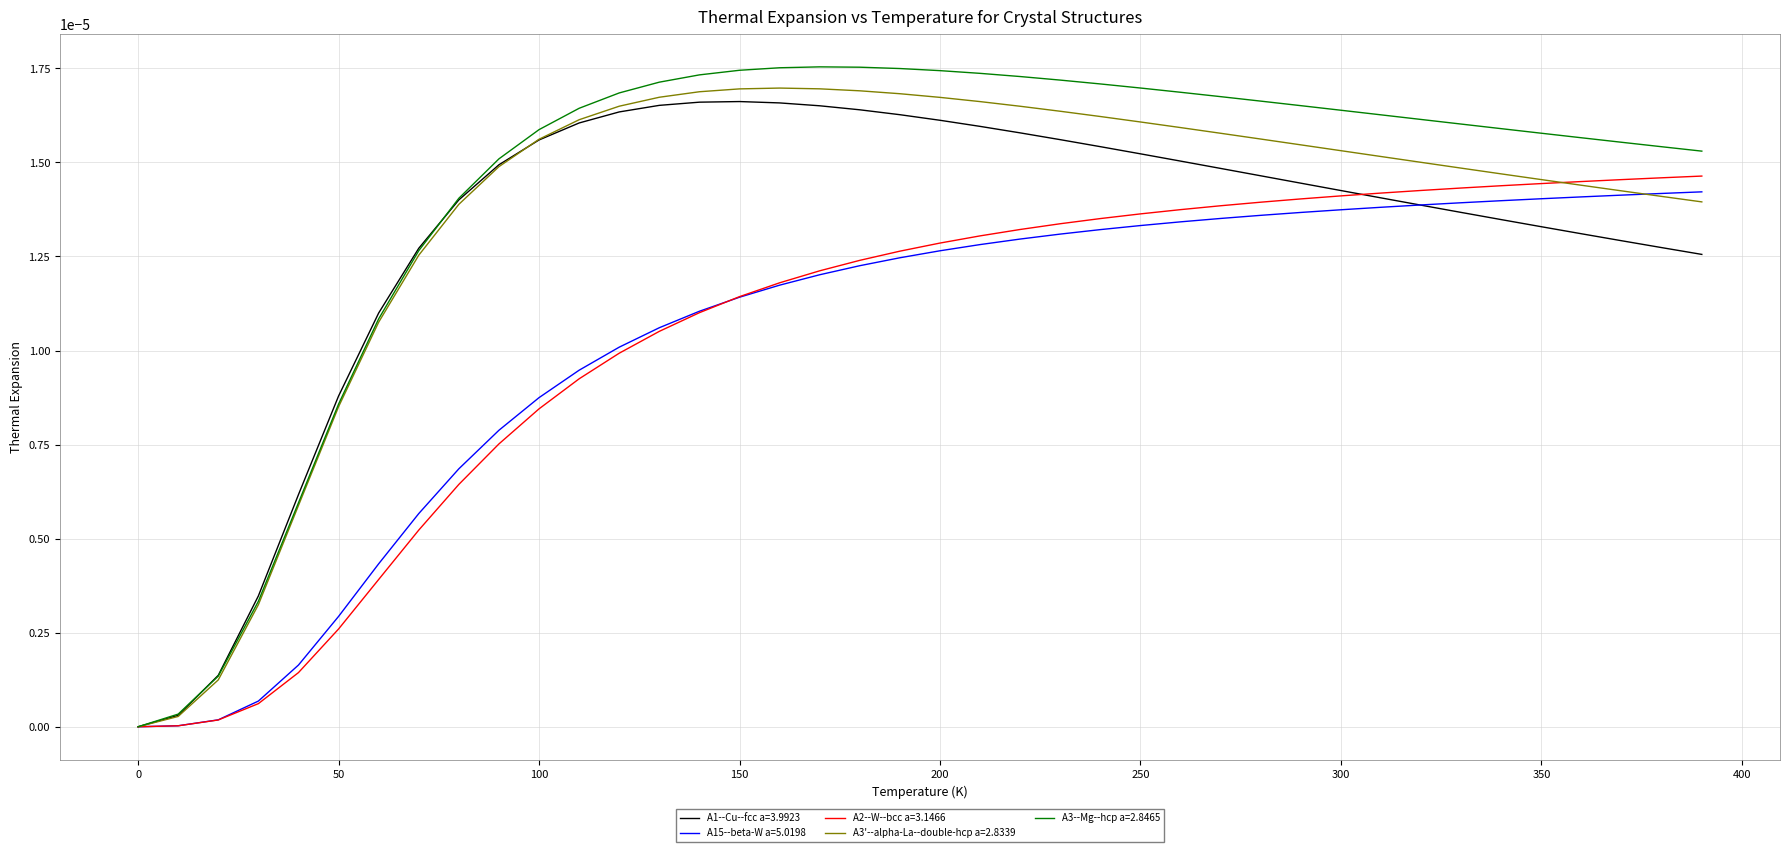

Is this an area chart (filled region under the line)?

No